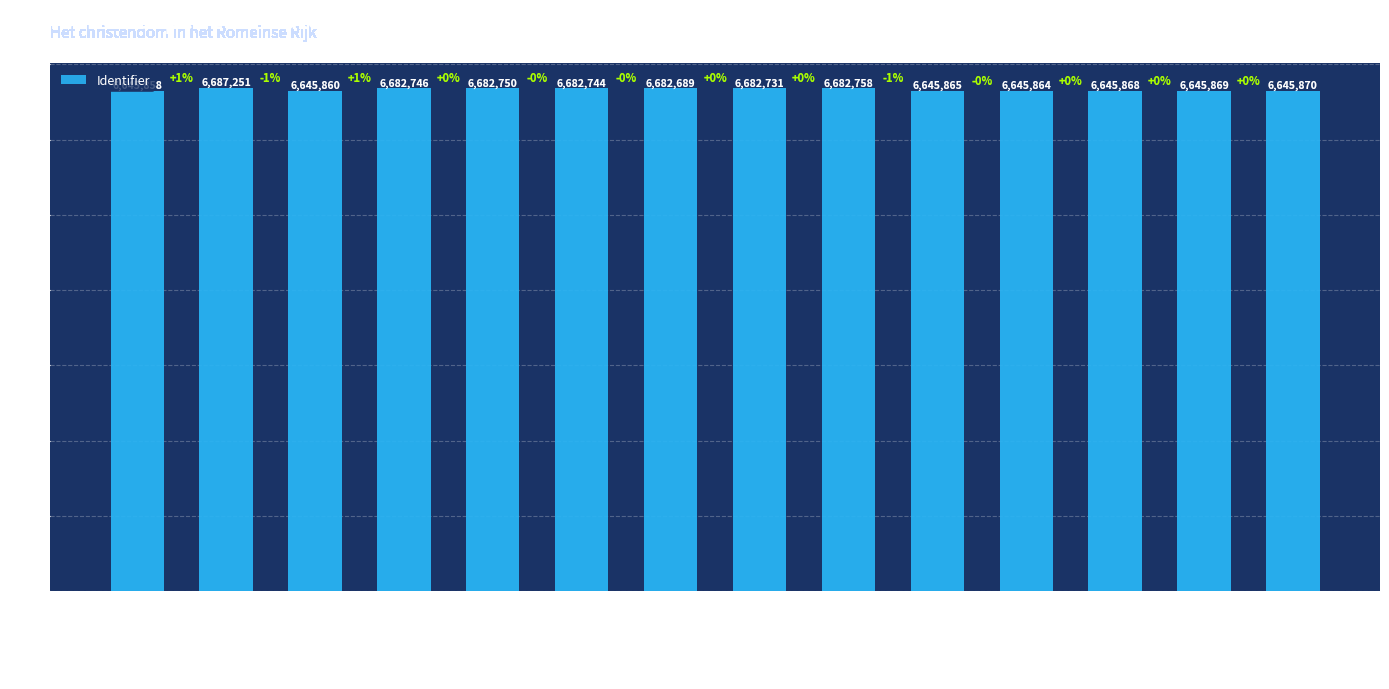

What is the sum of all values?

93304723